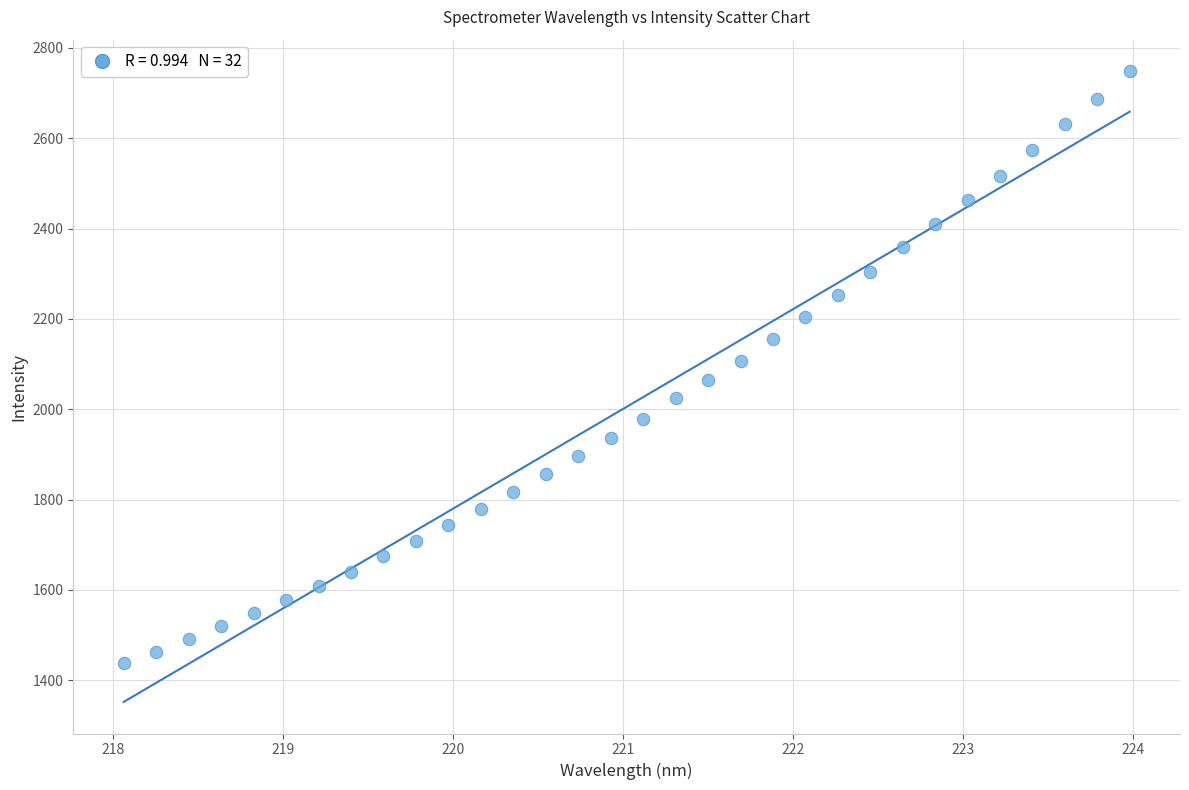

What is the range of X values (max minus min)?

5.9